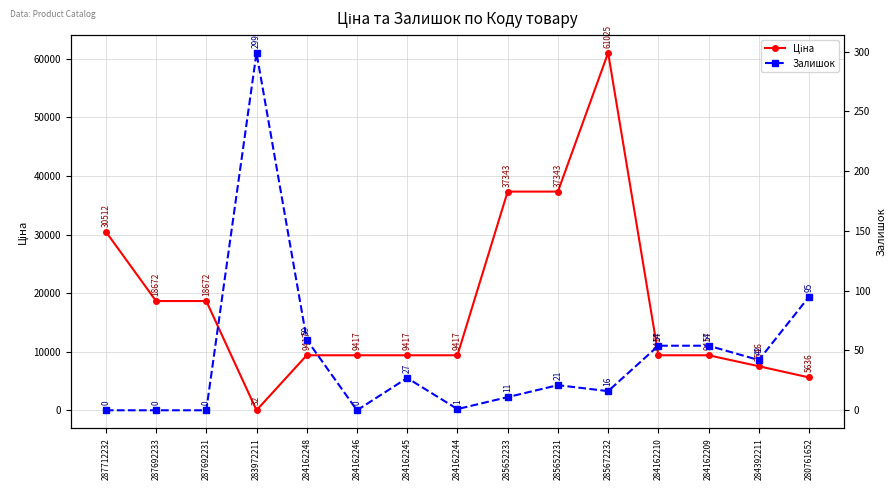

How many values in the Залишок series exceed 21?

7